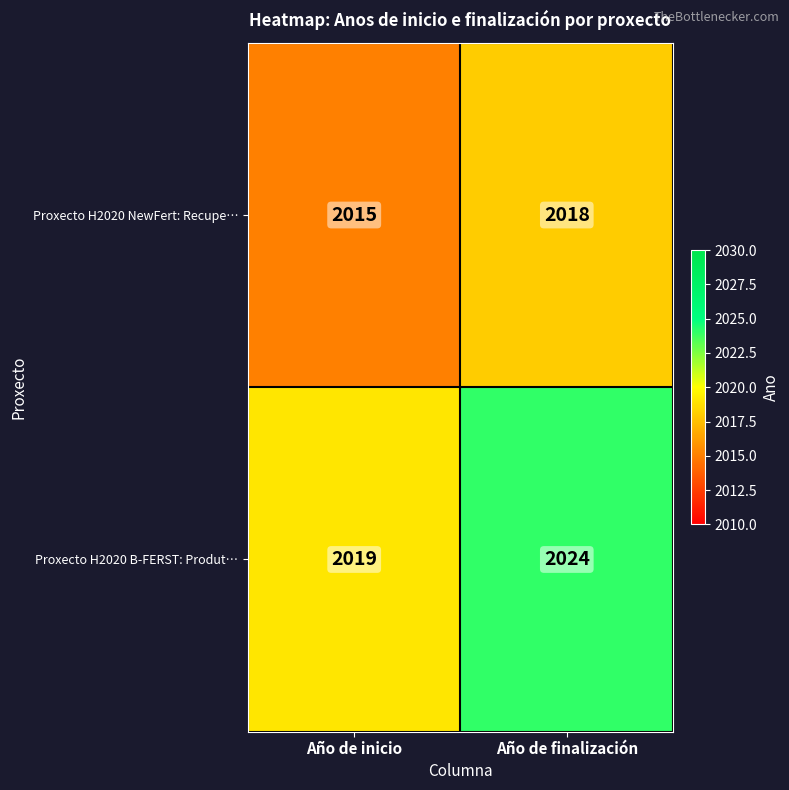

What is the difference between the Proxecto H2020 NewFert: Recupe… values at Año de inicio and Año de finalización?

3